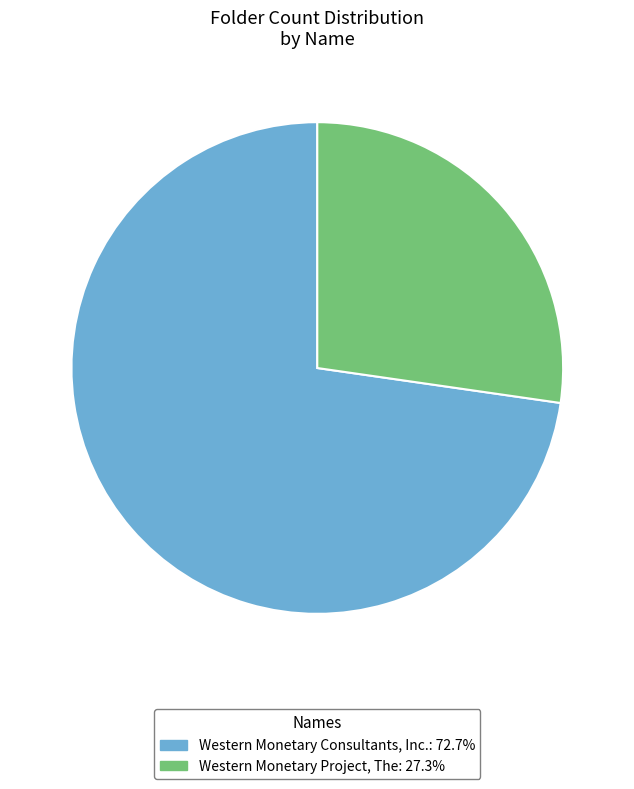

Is there any slice that represents more than half of the pie?

Yes